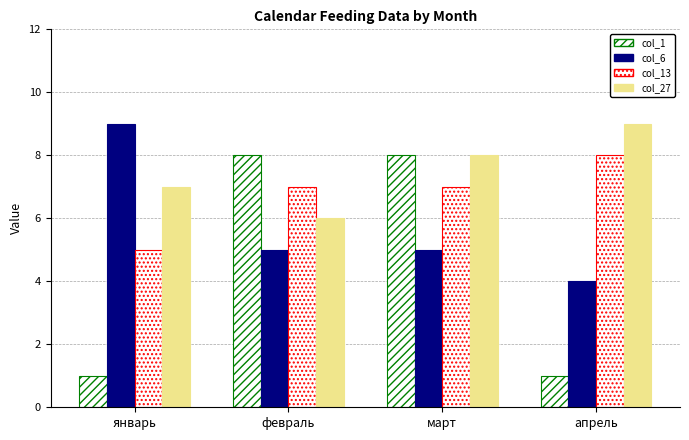

Which series has the largest total across all categories?

col_27